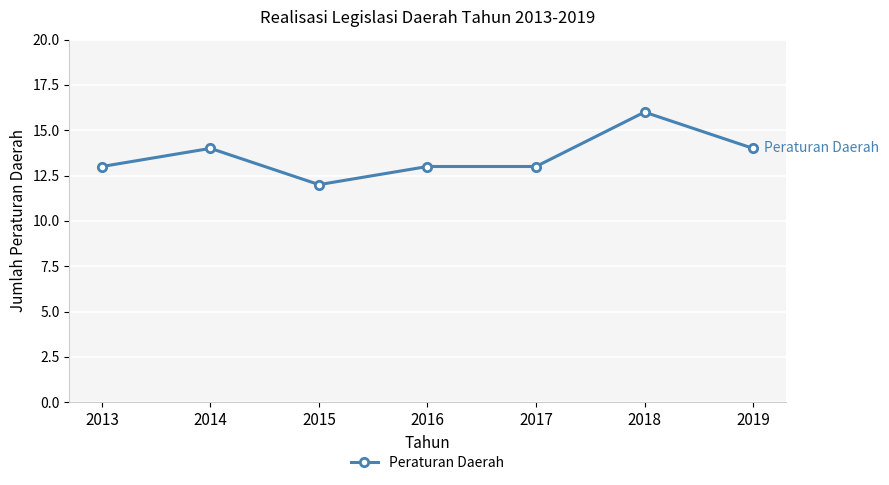

Which has a higher value, 2019 or 2017?

2019